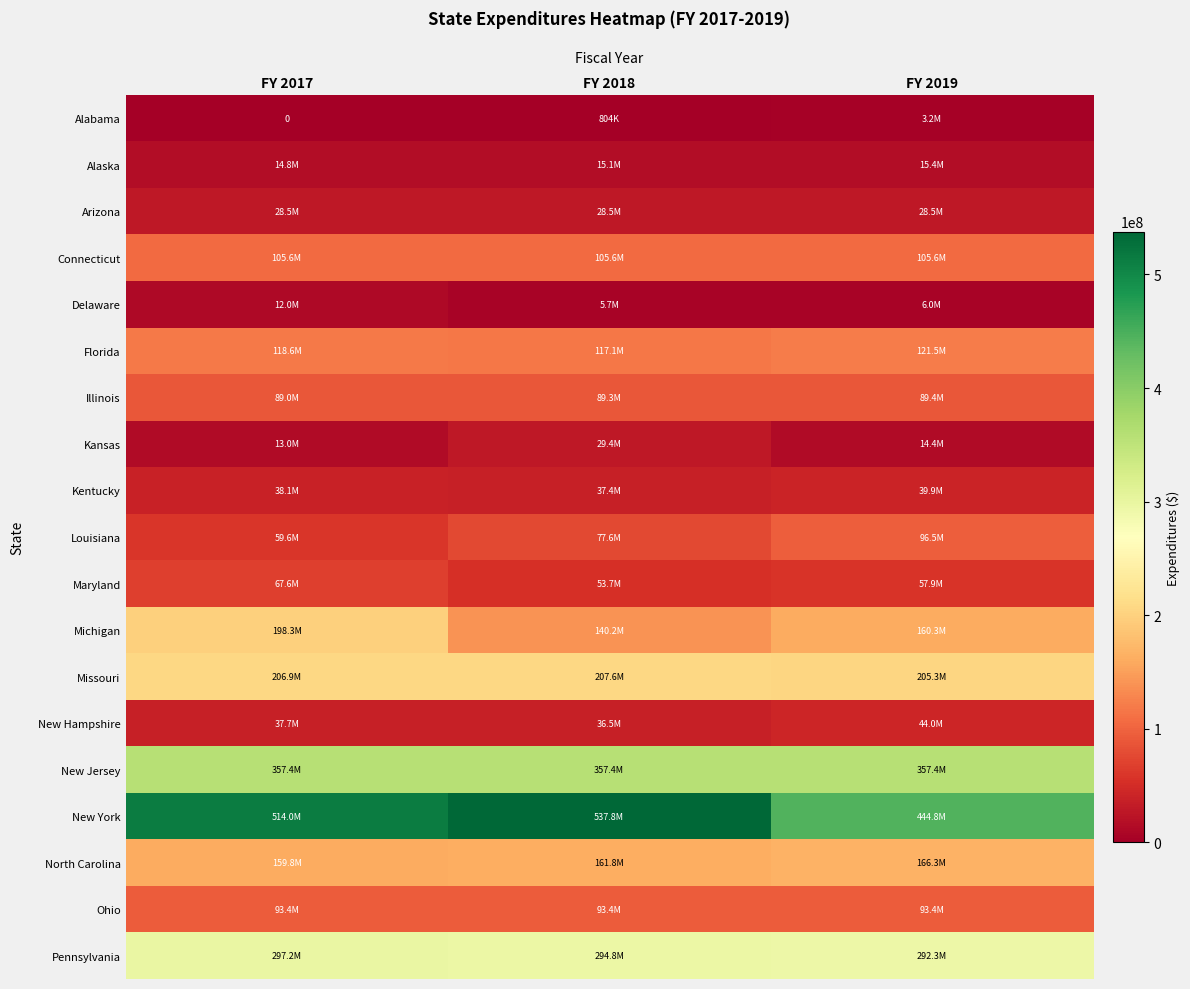

Where does the New York series first go above 514000000?

FY 2018